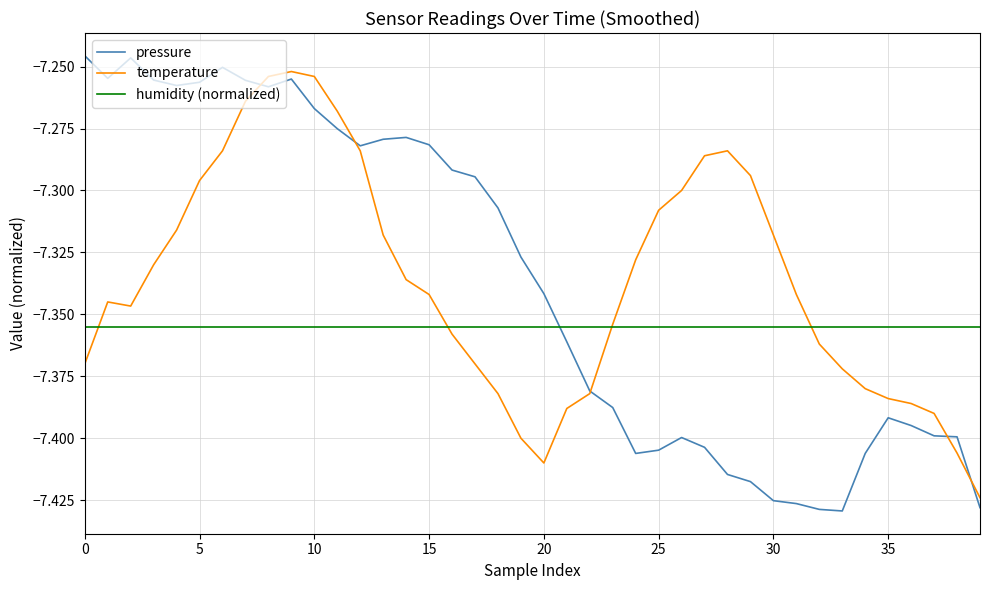

Which series has the widest spread of values?

pressure